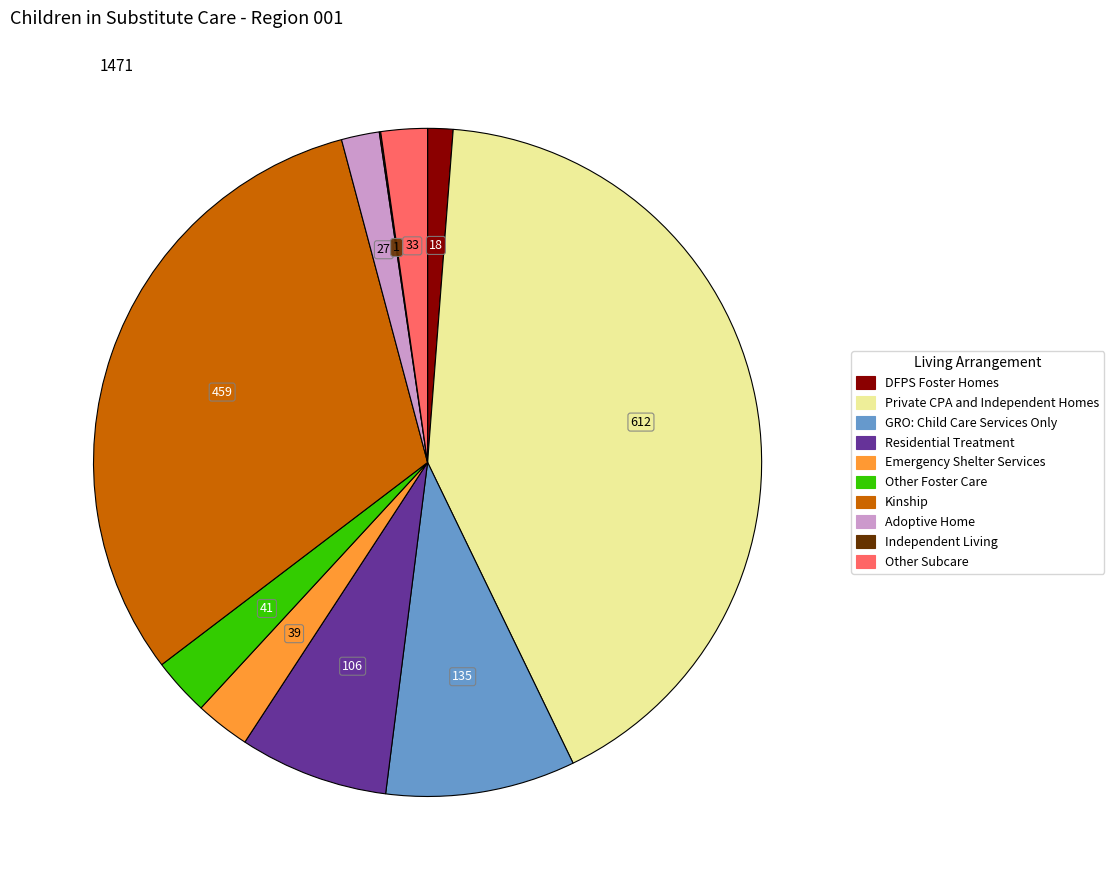

Is there a majority slice in this chart?

No